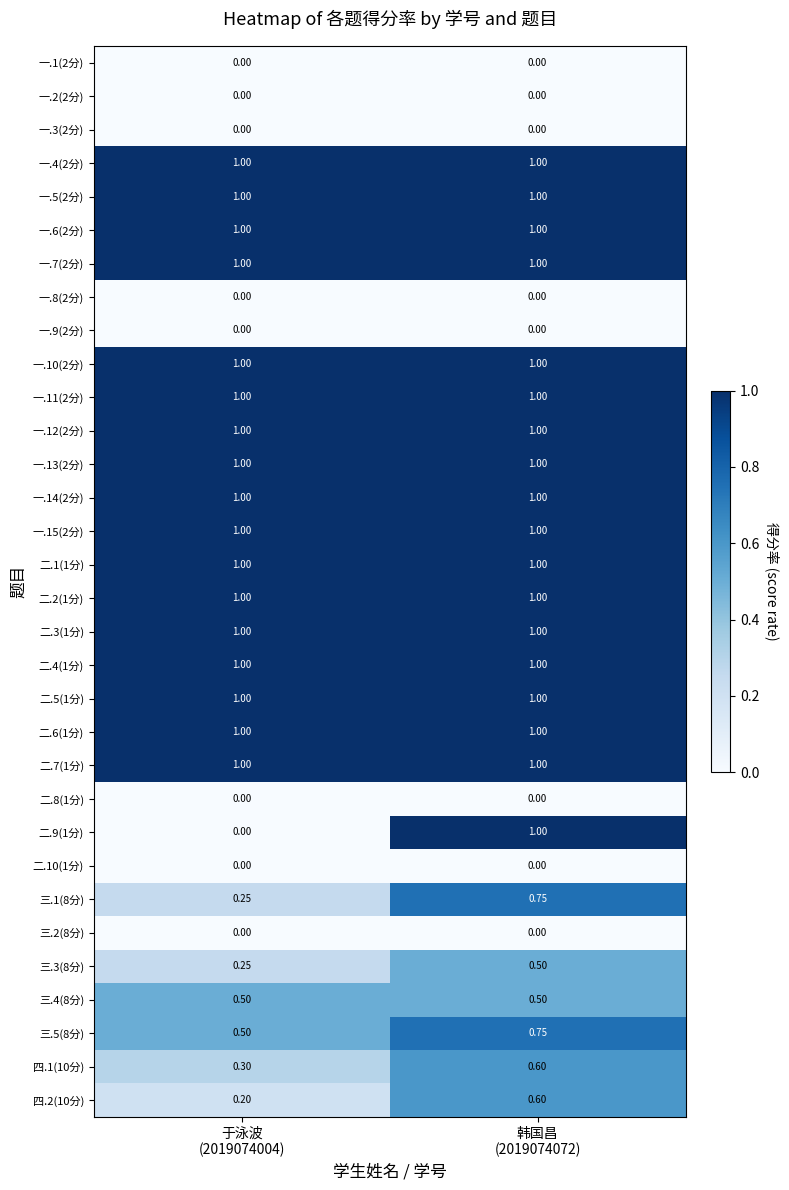

Reading left to right, list all the values displayed in this chart.

一.1(2分): 于泳波
(2019074004)=0.0	韩国昌
(2019074072)=0.0
一.2(2分): 于泳波
(2019074004)=0.0	韩国昌
(2019074072)=0.0
一.3(2分): 于泳波
(2019074004)=0.0	韩国昌
(2019074072)=0.0
一.4(2分): 于泳波
(2019074004)=1.0	韩国昌
(2019074072)=1.0
一.5(2分): 于泳波
(2019074004)=1.0	韩国昌
(2019074072)=1.0
一.6(2分): 于泳波
(2019074004)=1.0	韩国昌
(2019074072)=1.0
一.7(2分): 于泳波
(2019074004)=1.0	韩国昌
(2019074072)=1.0
一.8(2分): 于泳波
(2019074004)=0.0	韩国昌
(2019074072)=0.0
一.9(2分): 于泳波
(2019074004)=0.0	韩国昌
(2019074072)=0.0
一.10(2分): 于泳波
(2019074004)=1.0	韩国昌
(2019074072)=1.0
一.11(2分): 于泳波
(2019074004)=1.0	韩国昌
(2019074072)=1.0
一.12(2分): 于泳波
(2019074004)=1.0	韩国昌
(2019074072)=1.0
一.13(2分): 于泳波
(2019074004)=1.0	韩国昌
(2019074072)=1.0
一.14(2分): 于泳波
(2019074004)=1.0	韩国昌
(2019074072)=1.0
一.15(2分): 于泳波
(2019074004)=1.0	韩国昌
(2019074072)=1.0
二.1(1分): 于泳波
(2019074004)=1.0	韩国昌
(2019074072)=1.0
二.2(1分): 于泳波
(2019074004)=1.0	韩国昌
(2019074072)=1.0
二.3(1分): 于泳波
(2019074004)=1.0	韩国昌
(2019074072)=1.0
二.4(1分): 于泳波
(2019074004)=1.0	韩国昌
(2019074072)=1.0
二.5(1分): 于泳波
(2019074004)=1.0	韩国昌
(2019074072)=1.0
二.6(1分): 于泳波
(2019074004)=1.0	韩国昌
(2019074072)=1.0
二.7(1分): 于泳波
(2019074004)=1.0	韩国昌
(2019074072)=1.0
二.8(1分): 于泳波
(2019074004)=0.0	韩国昌
(2019074072)=0.0
二.9(1分): 于泳波
(2019074004)=0.0	韩国昌
(2019074072)=1.0
二.10(1分): 于泳波
(2019074004)=0.0	韩国昌
(2019074072)=0.0
三.1(8分): 于泳波
(2019074004)=0.2	韩国昌
(2019074072)=0.8
三.2(8分): 于泳波
(2019074004)=0.0	韩国昌
(2019074072)=0.0
三.3(8分): 于泳波
(2019074004)=0.2	韩国昌
(2019074072)=0.5
三.4(8分): 于泳波
(2019074004)=0.5	韩国昌
(2019074072)=0.5
三.5(8分): 于泳波
(2019074004)=0.5	韩国昌
(2019074072)=0.8
四.1(10分): 于泳波
(2019074004)=0.3	韩国昌
(2019074072)=0.6
四.2(10分): 于泳波
(2019074004)=0.2	韩国昌
(2019074072)=0.6